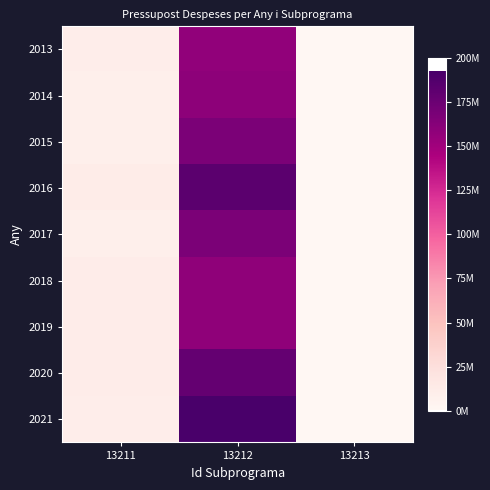

At how many categories does at least one series exceed 43750234?

1